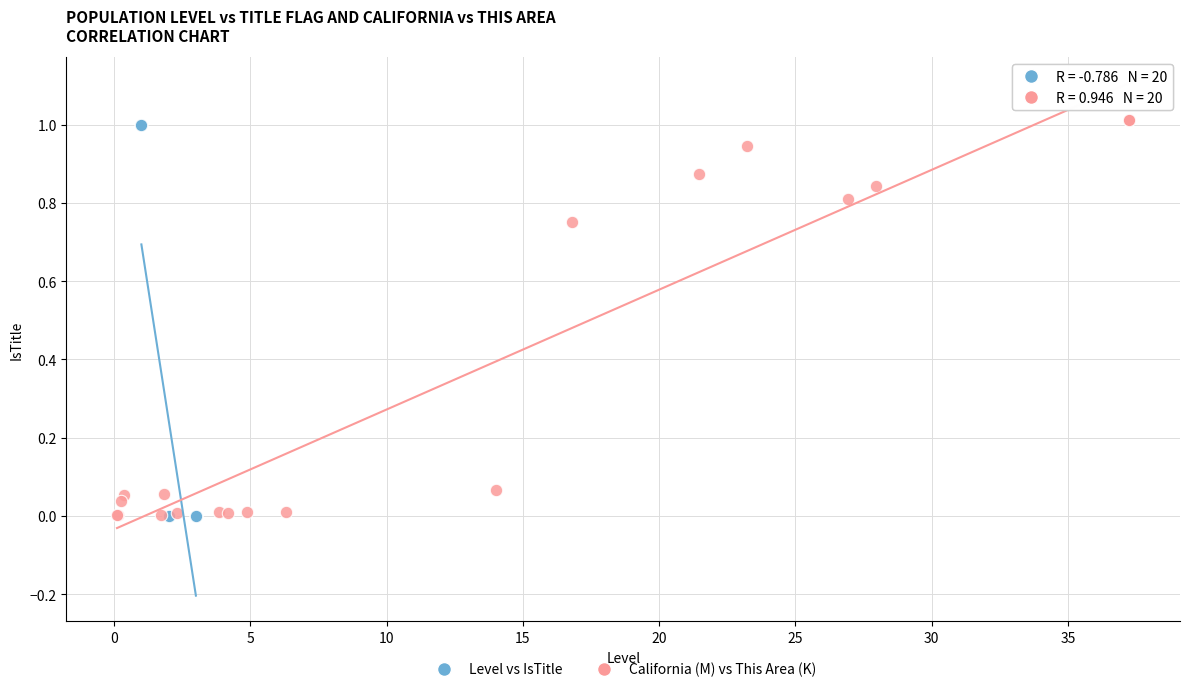

What are all the series names shown in the legend?

Level vs IsTitle, California (M) vs This Area (K)